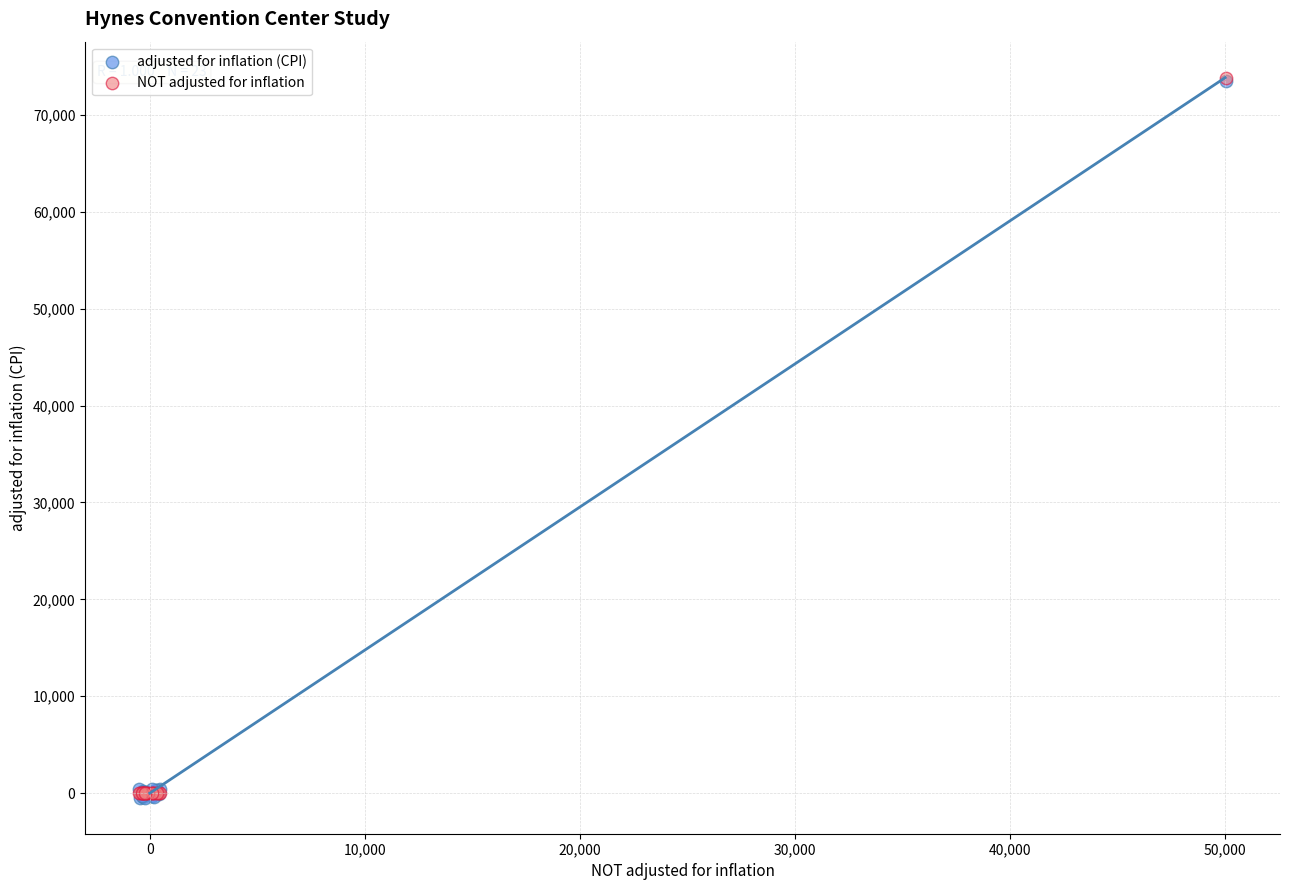

What are all the series names shown in the legend?

adjusted for inflation (CPI), NOT adjusted for inflation